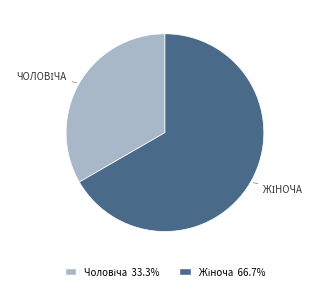

Does any single category account for the majority?

Yes